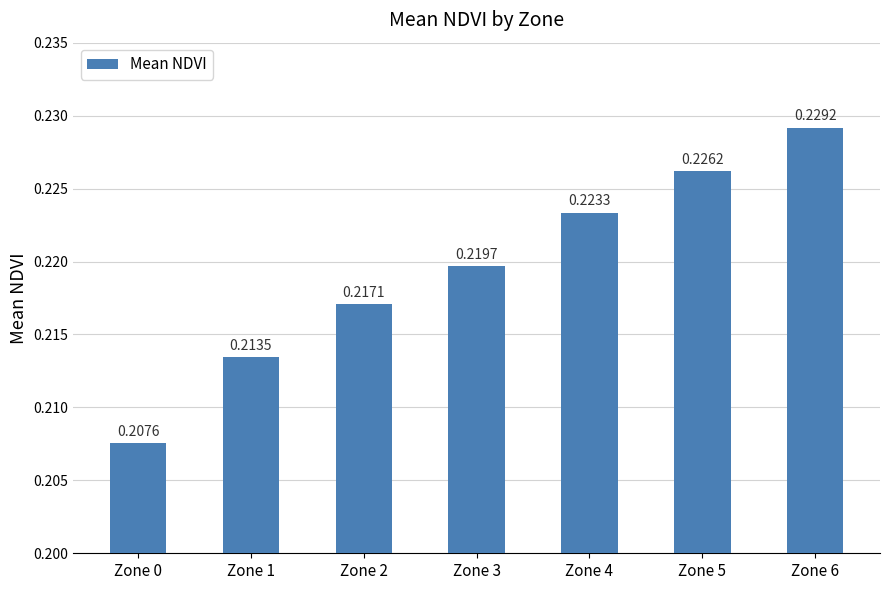

How many data points does each series have?

7